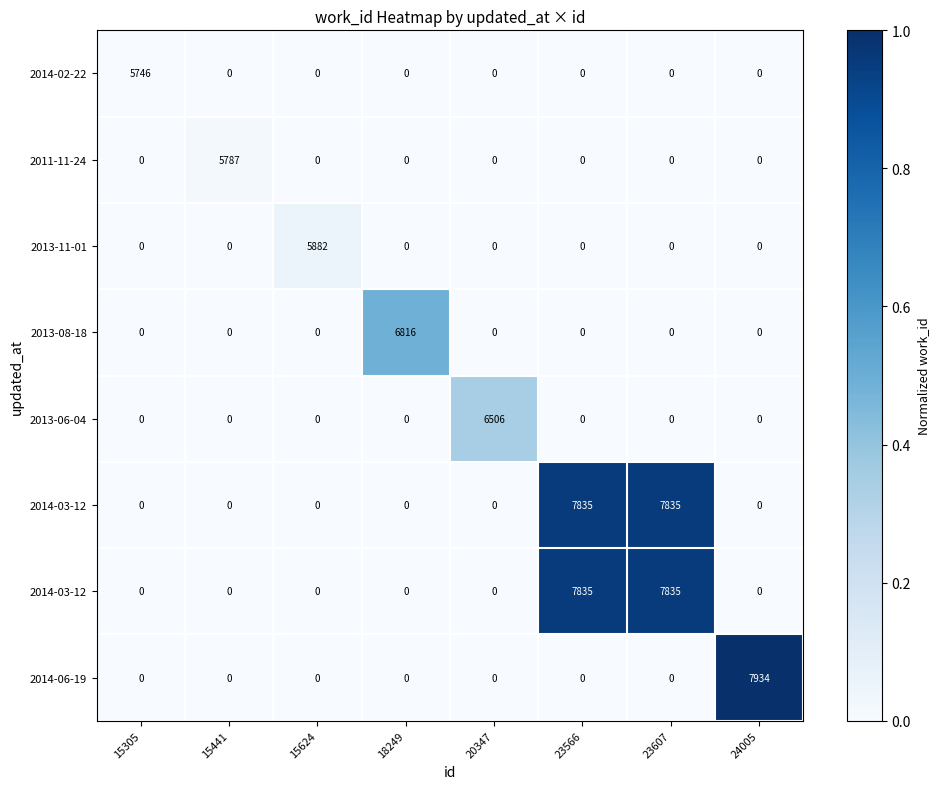

What is the total value across all series at 23607?

1.9